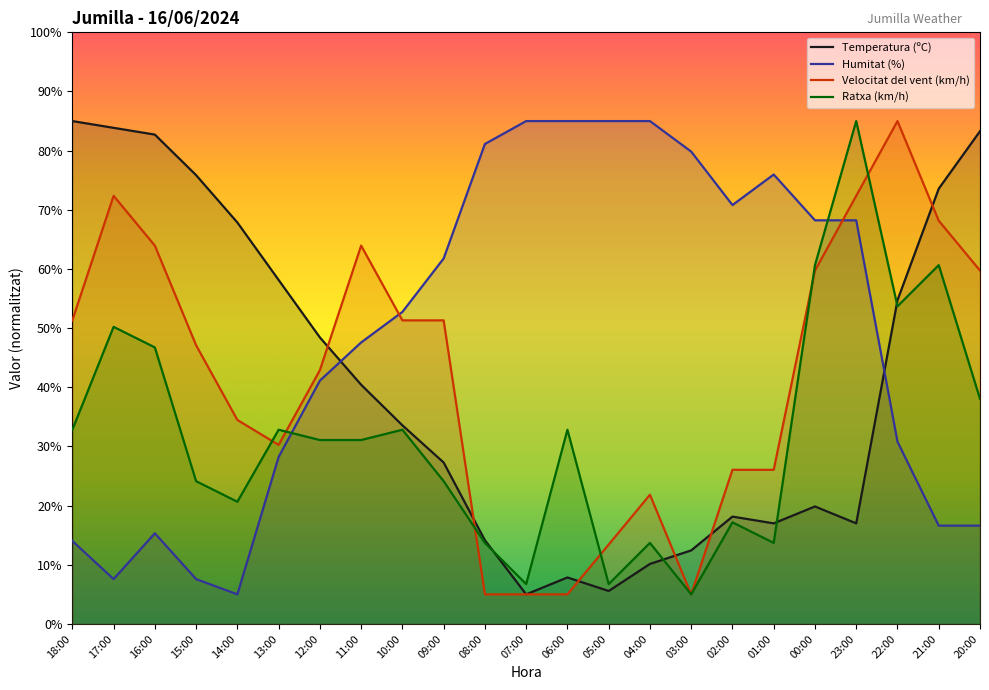

What is the lowest value of the Temperatura (ºC) series?

5.0